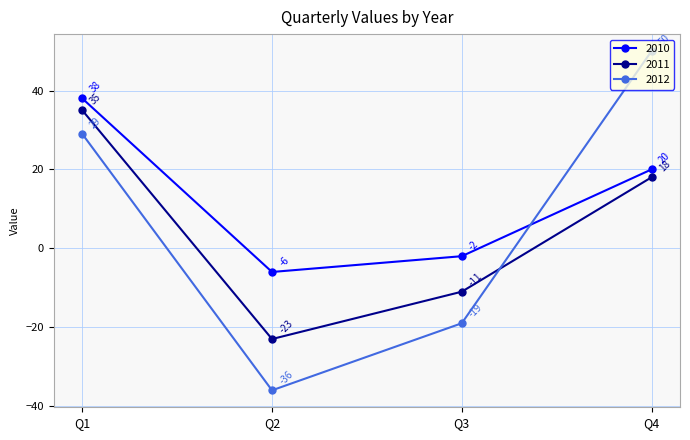

What is the maximum value for 2012?

50